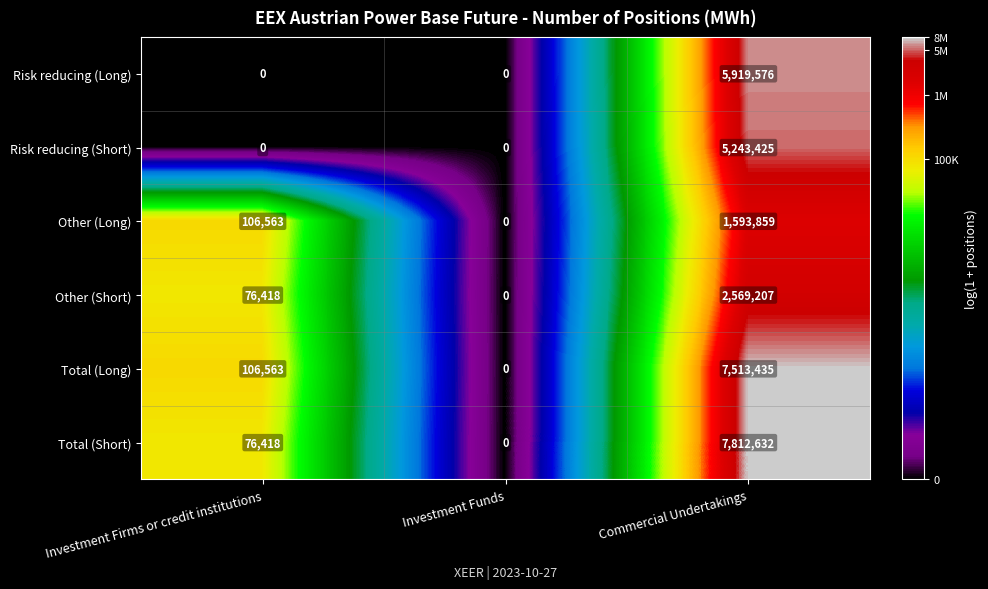

Reading left to right, list all the values displayed in this chart.

Risk reducing (Long): Investment Firms or credit institutions=0	Investment Funds=0	Commercial Undertakings=5919576
Risk reducing (Short): Investment Firms or credit institutions=0	Investment Funds=0	Commercial Undertakings=5243425
Other (Long): Investment Firms or credit institutions=106563	Investment Funds=0	Commercial Undertakings=1593859
Other (Short): Investment Firms or credit institutions=76418	Investment Funds=0	Commercial Undertakings=2569207
Total (Long): Investment Firms or credit institutions=106563	Investment Funds=0	Commercial Undertakings=7513435
Total (Short): Investment Firms or credit institutions=76418	Investment Funds=0	Commercial Undertakings=7812632